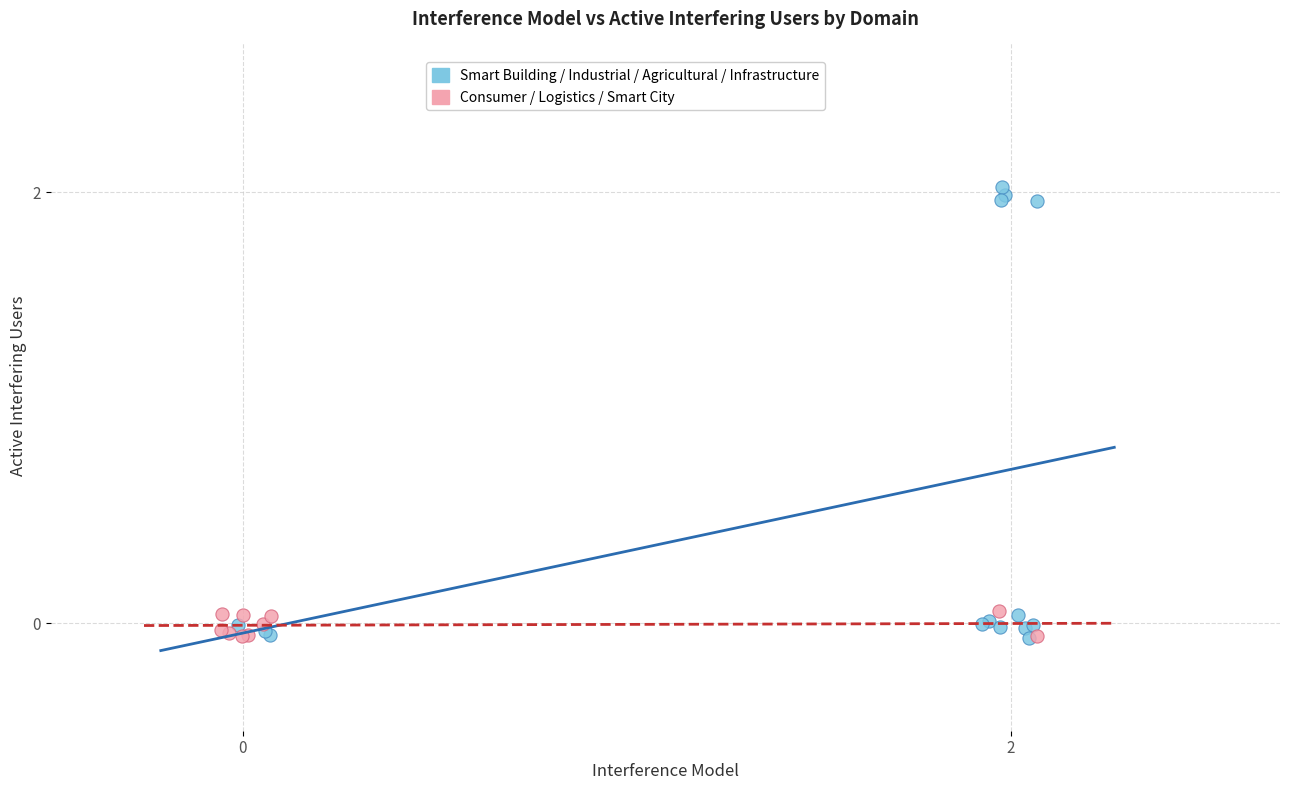

What are all the series names shown in the legend?

Smart Building / Industrial / Agricultural / Infrastructure, Consumer / Logistics / Smart City